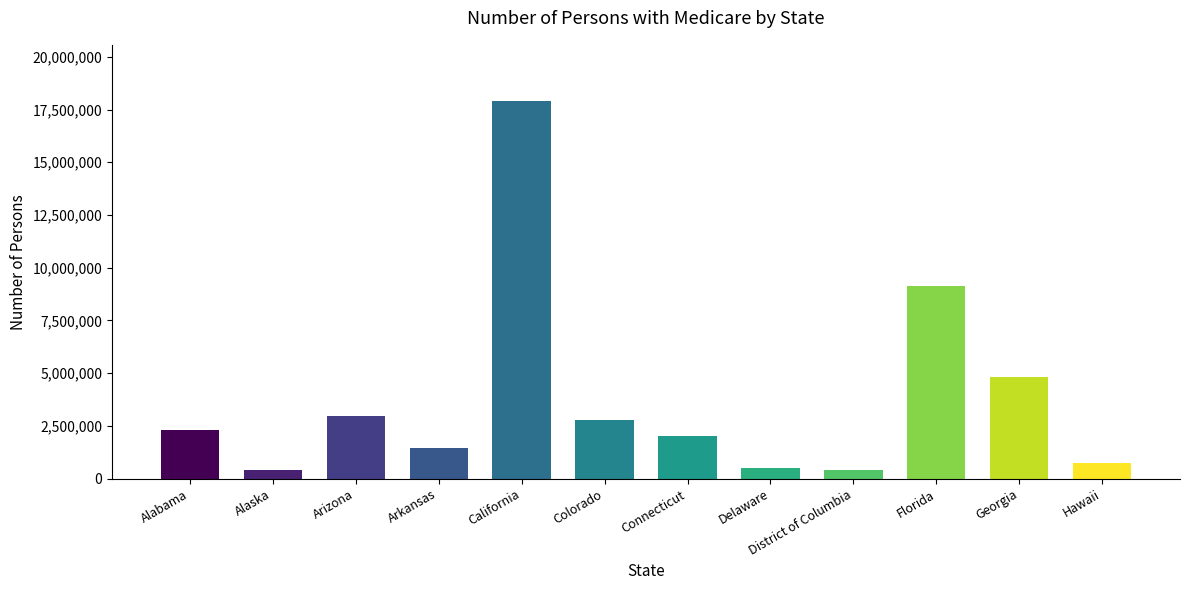

Count the number of categories in the chart.

12